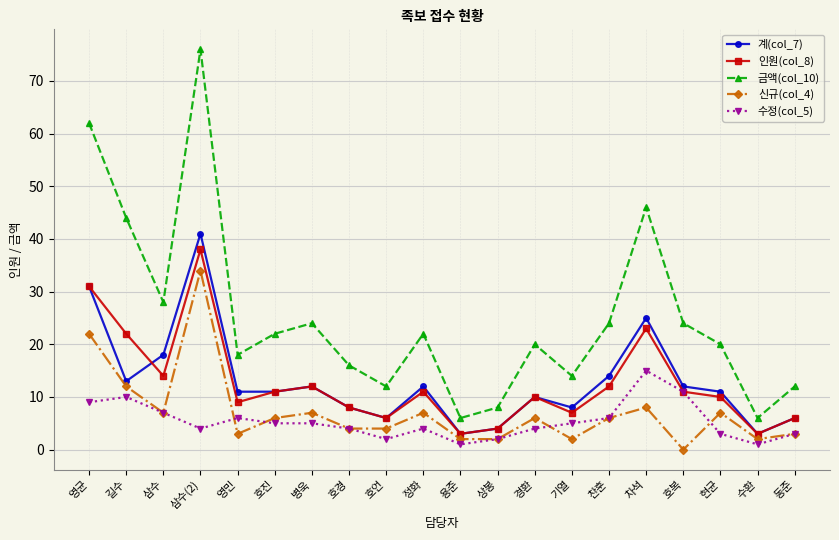

Which series has the largest total across all categories?

금액(col_10)